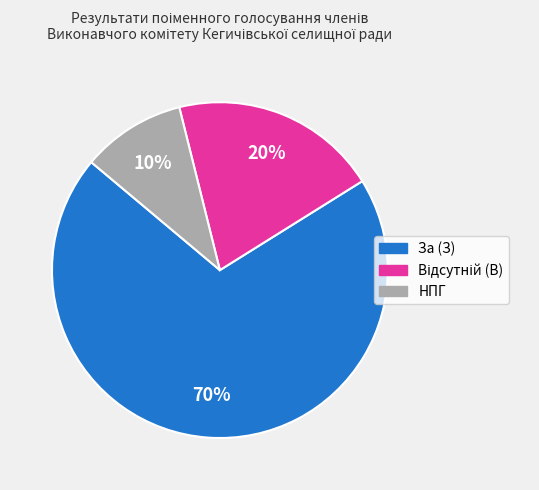

To the nearest percent, what percentage of the pie is За (З)?

70%